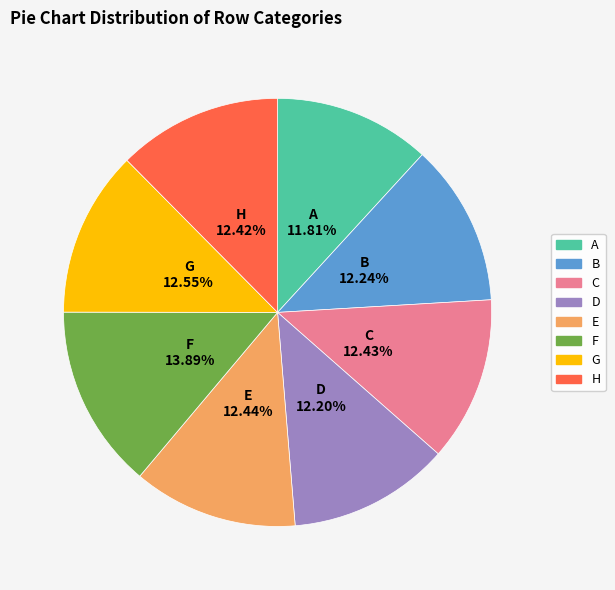

What is the largest slice in the pie chart?

F